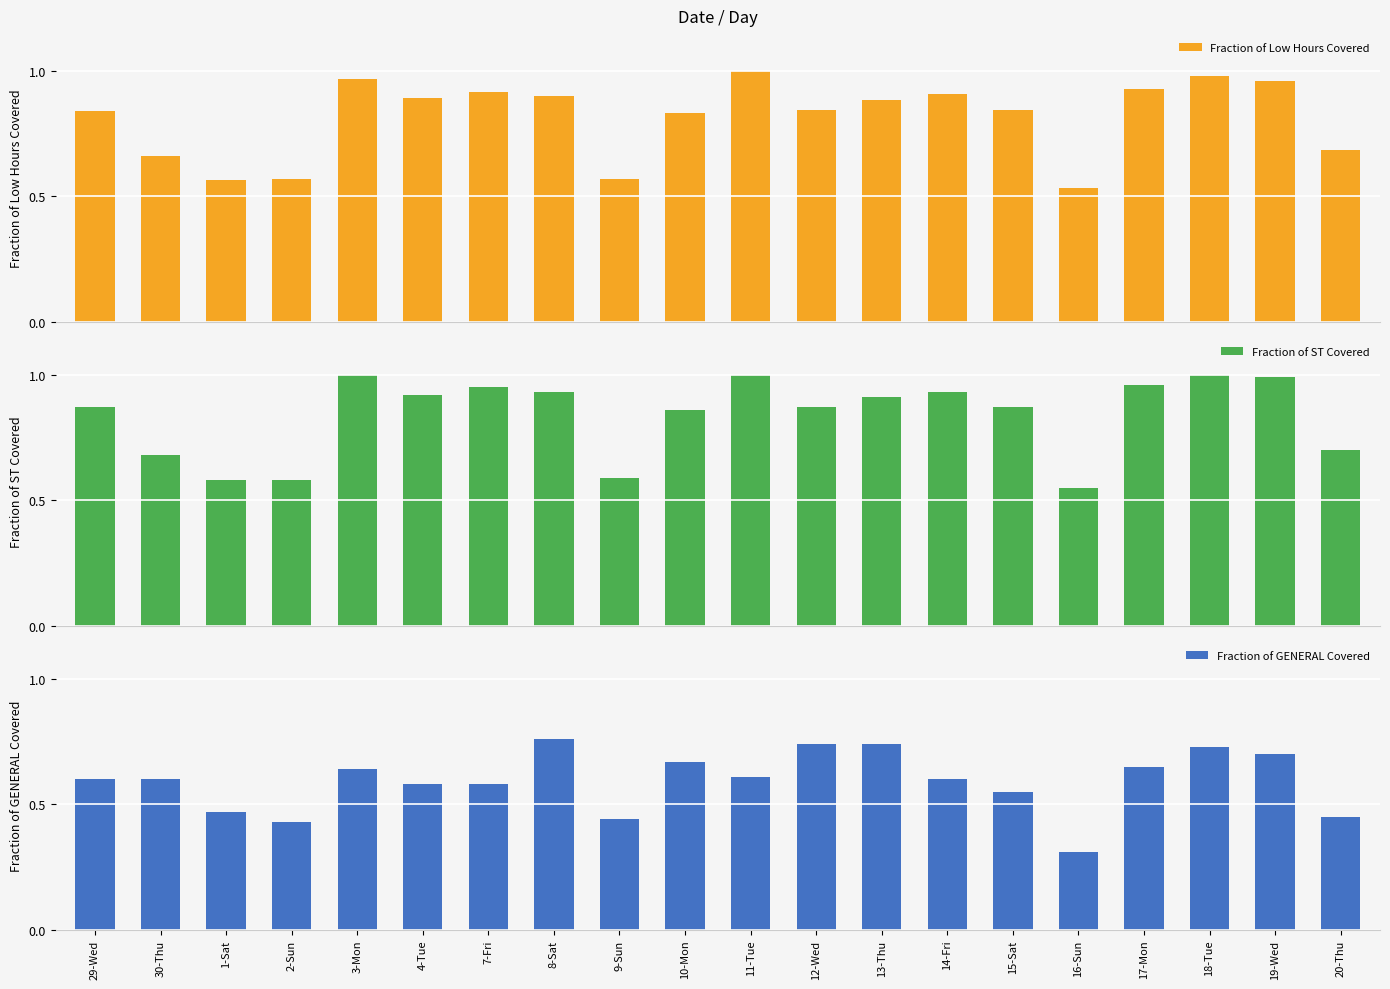

Which series has the largest total across all categories?

Fraction of ST Covered